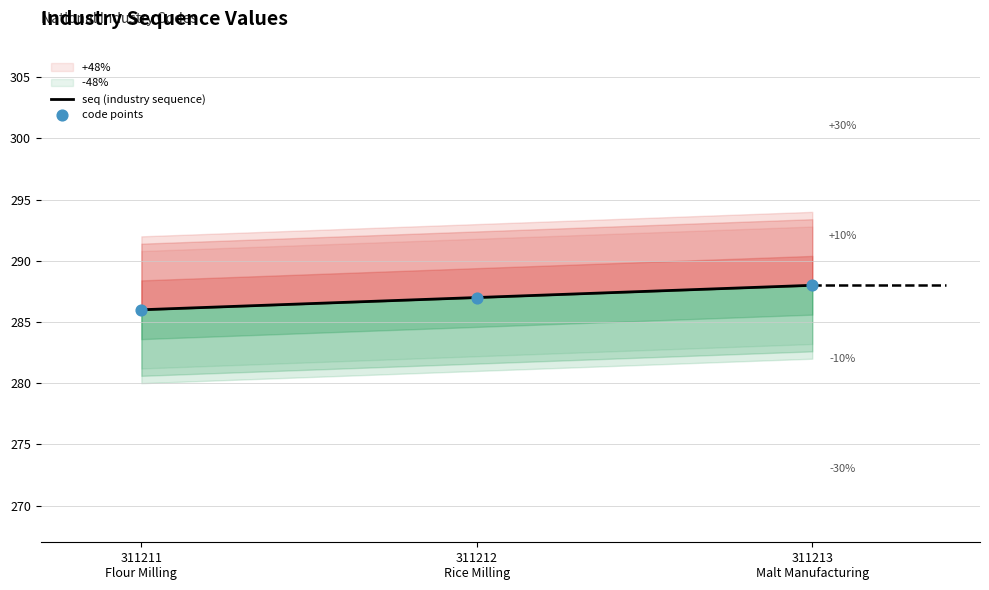

Approximately how many times larger is the value at 311213 Malt Manufacturing compared to 311211 Flour Milling?

1.0